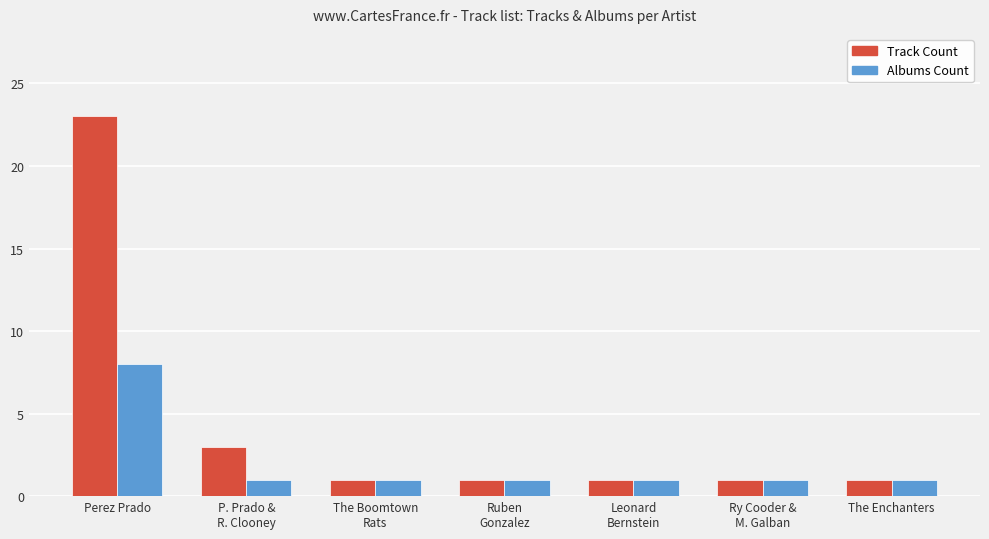

Which series has the widest spread of values?

Track Count